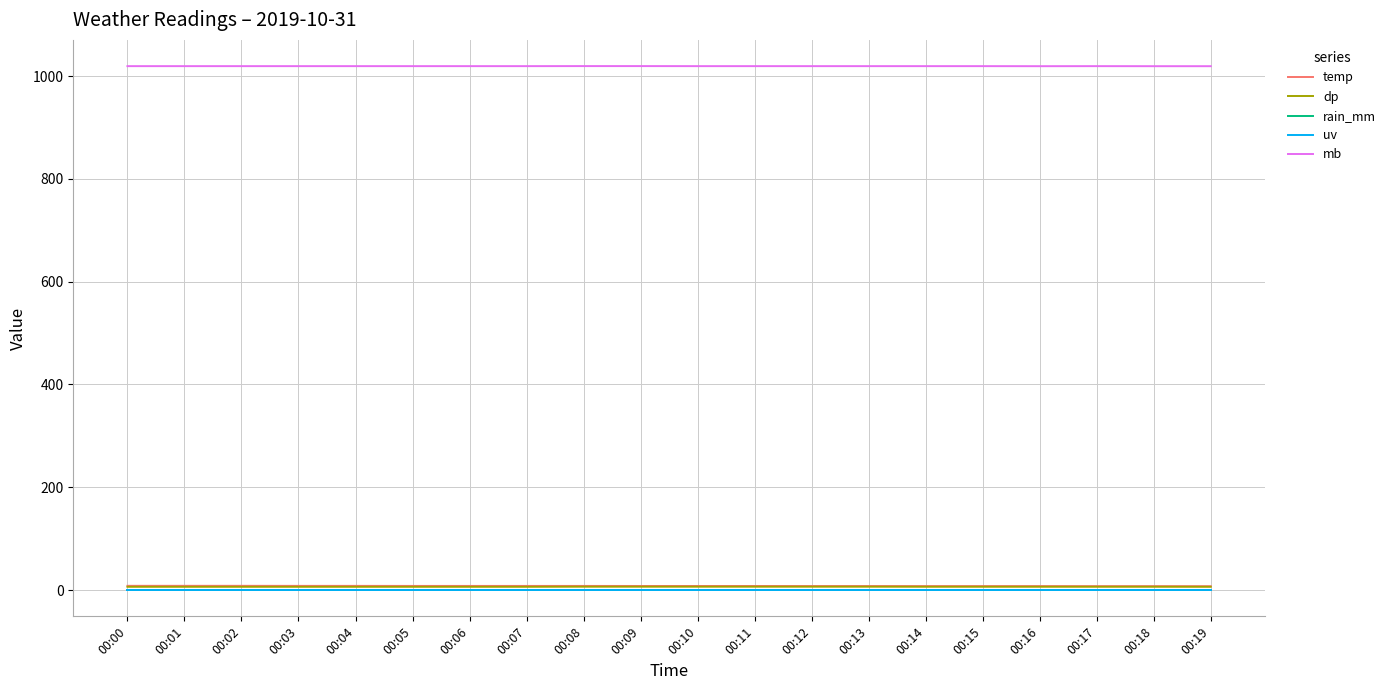

Reading right to left, transcribe all the data shown in this chart.

temp: 7.7	7.8	7.8	7.9	7.9	7.9	8.0	8.0	8.1	8.1	8.1	8.2	8.2	8.2	8.2	8.3	8.3	8.4	8.4	8.4
dp: 6.5	6.6	6.6	6.6	6.6	6.6	6.7	6.7	6.7	6.7	6.7	6.7	6.5	6.5	6.5	6.5	6.5	6.5	6.5	6.5
rain_mm: 0.0	0.0	0.0	0.0	0.0	0.0	0.0	0.0	0.0	0.0	0.0	0.0	0.0	0.0	0.0	0.0	0.0	0.0	0.0	0.0
uv: 0.0	0.0	0.0	0.0	0.0	0.0	0.0	0.0	0.0	0.0	0.0	0.0	0.0	0.0	0.0	0.0	0.0	0.0	0.0	0.0
mb: 1019.1	1019.1	1019.2	1019.1	1019.2	1019.2	1019.2	1019.2	1019.2	1019.2	1019.3	1019.3	1019.2	1019.2	1019.2	1019.2	1019.2	1019.2	1019.2	1019.2